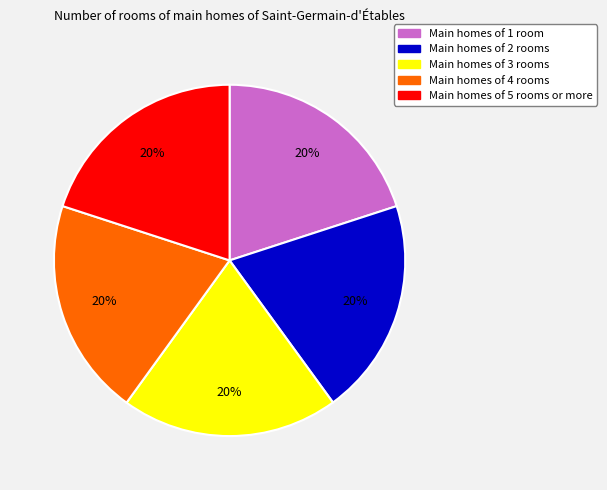

To the nearest percent, what is the average slice percentage?

20%